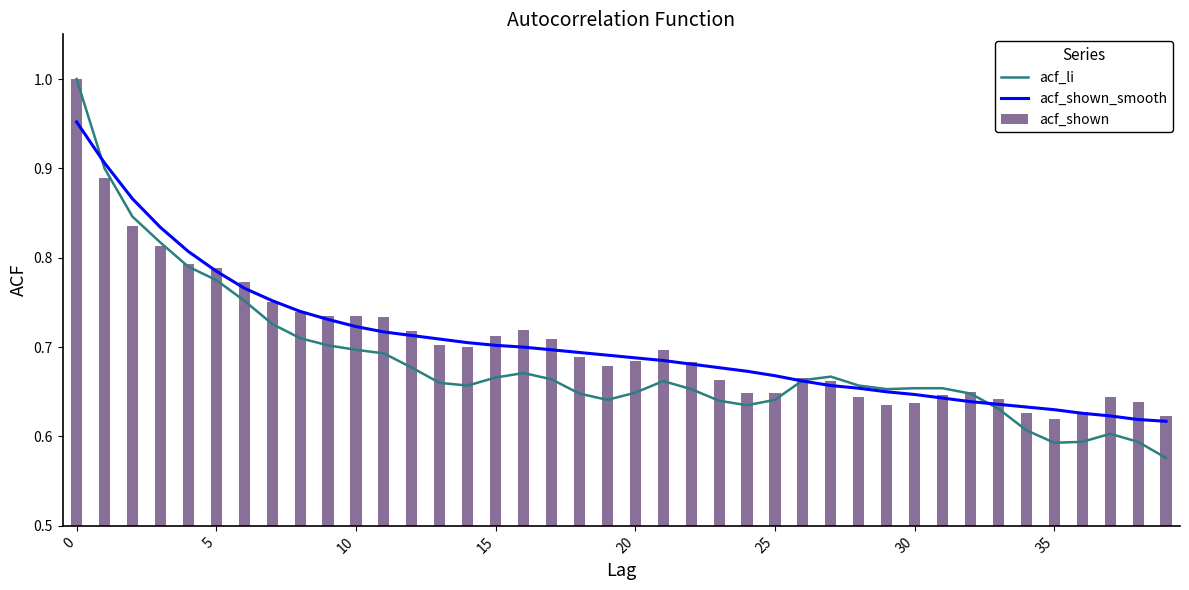

True or false: acf_shown has a value of 1.0 at 15.

False